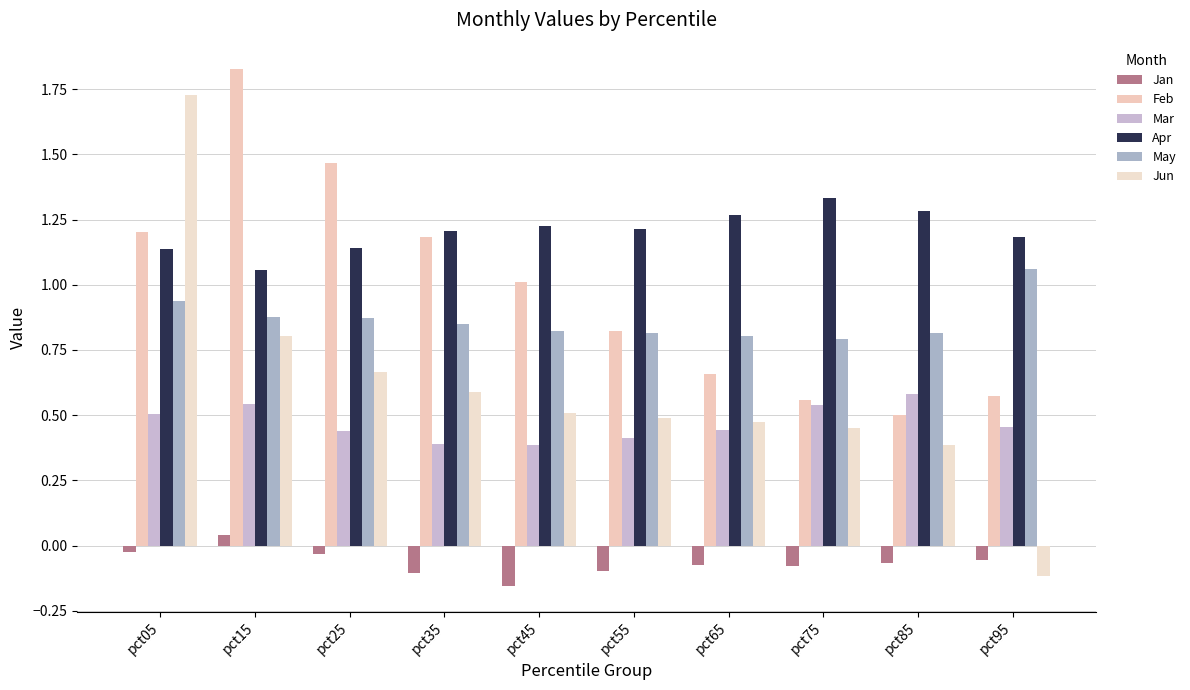

At which label does May reach its peak?

pct95